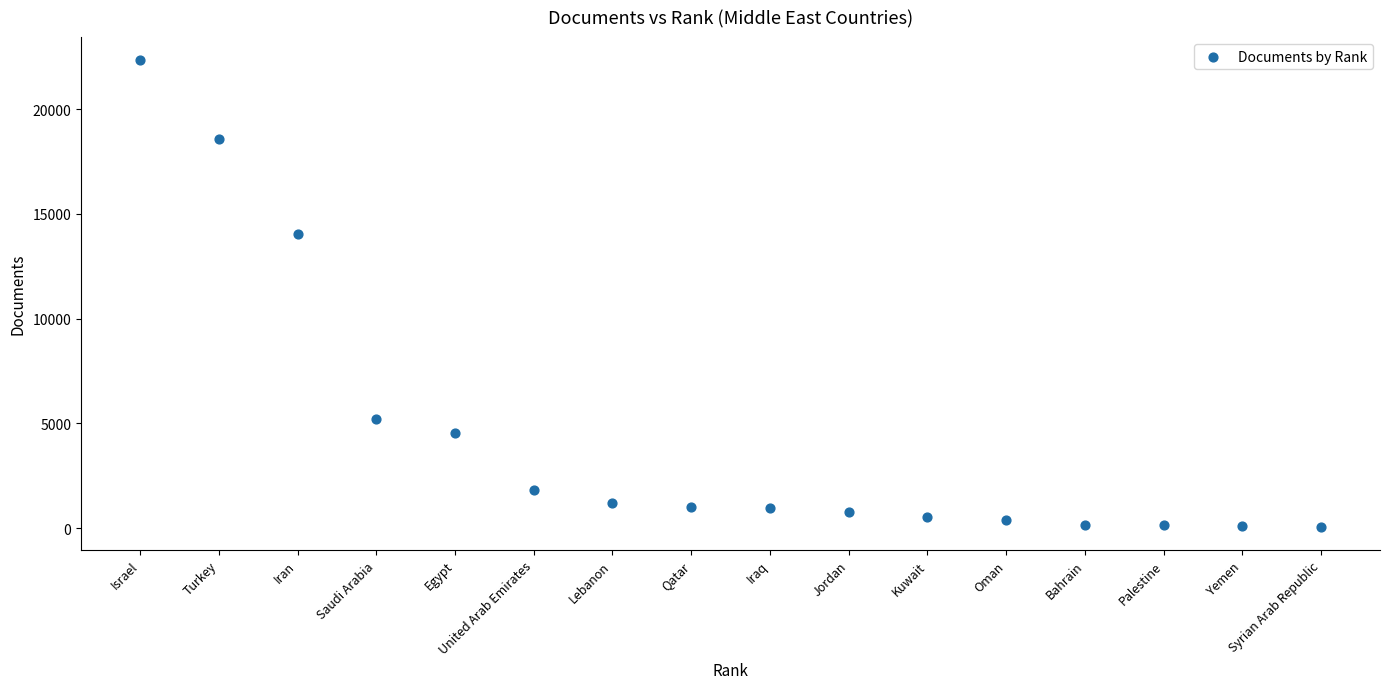

What Y value in the scatter plot is closest to 11197?

14047